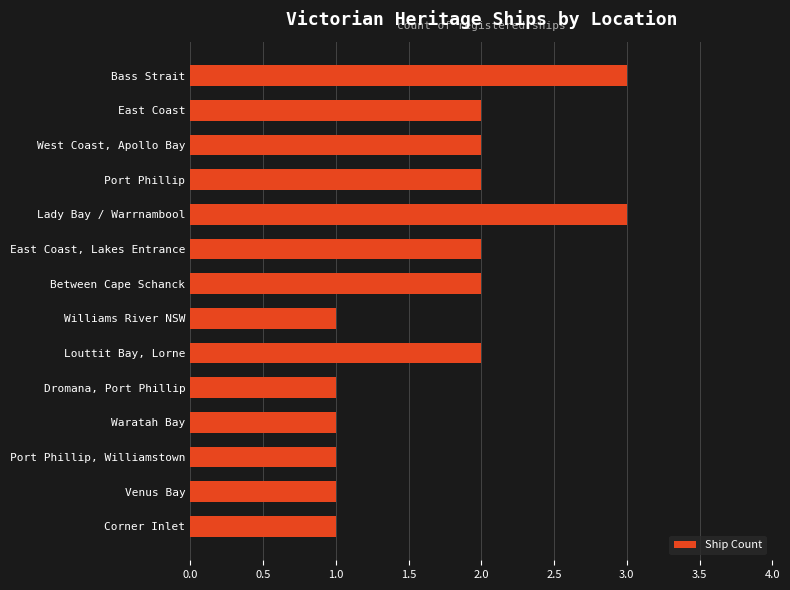

Approximately how many times larger is the value at Bass Strait compared to West Coast, Apollo Bay?

1.5